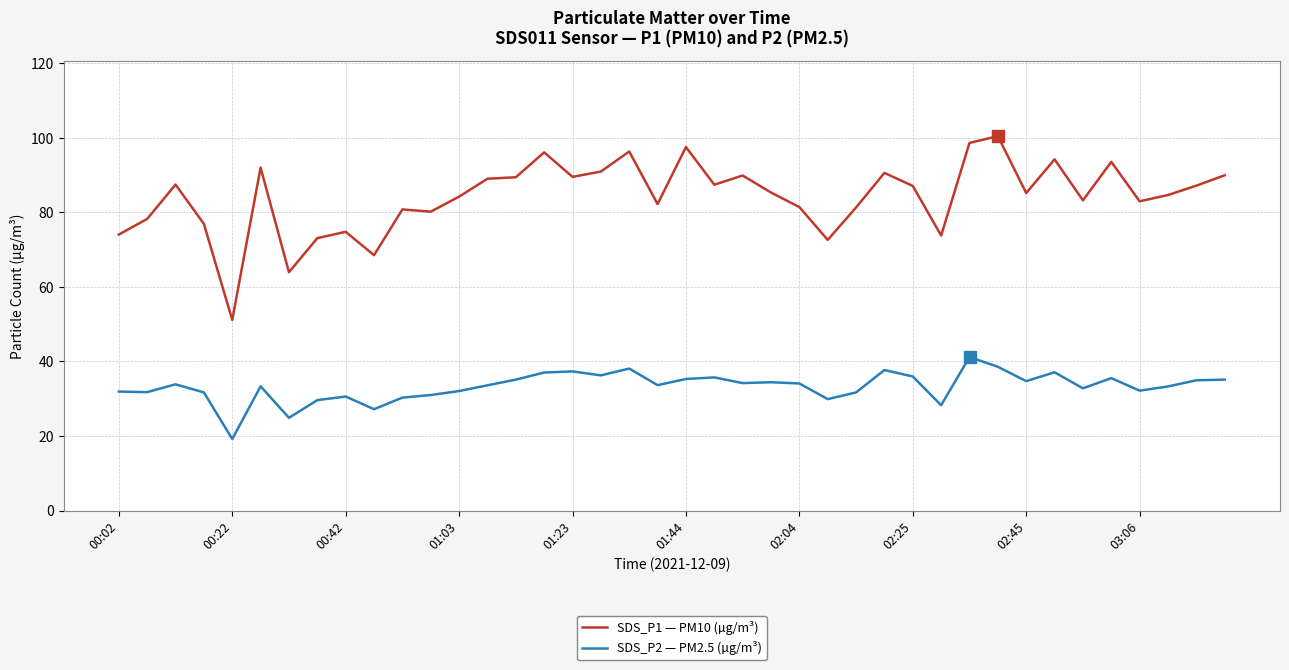

Which series has the widest spread of values?

SDS_P1 — PM10 (µg/m³)